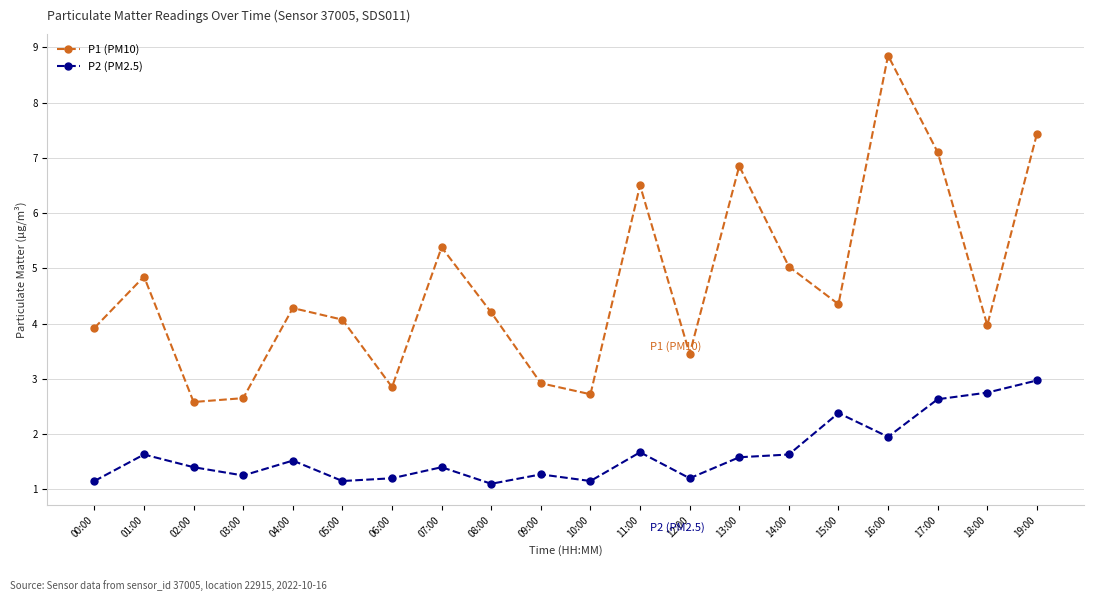

Which series has the largest total across all categories?

P1 (PM10)